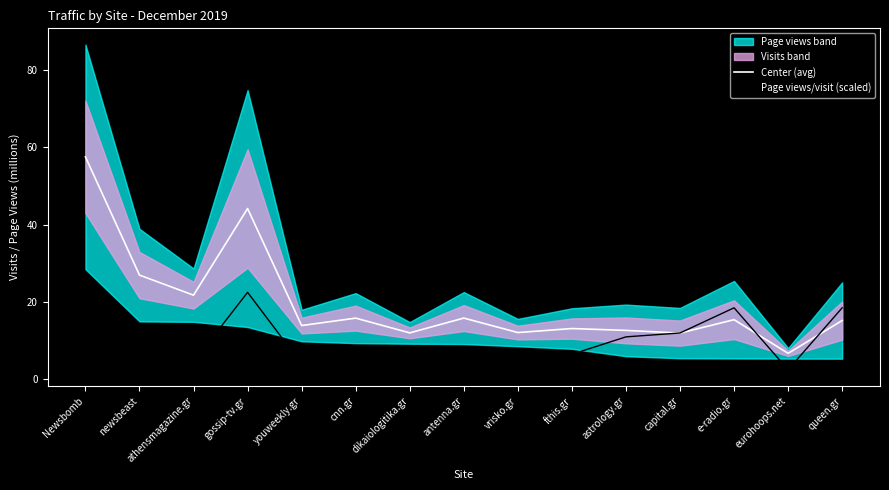

What is the label of the 14th point from the right?

newsbeast